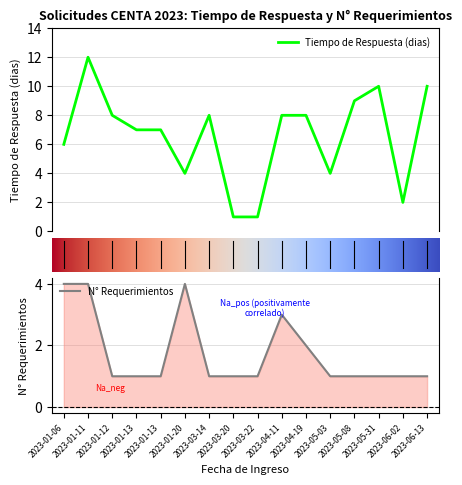

How many interior local peaks does the N Requerimientos series have?

2